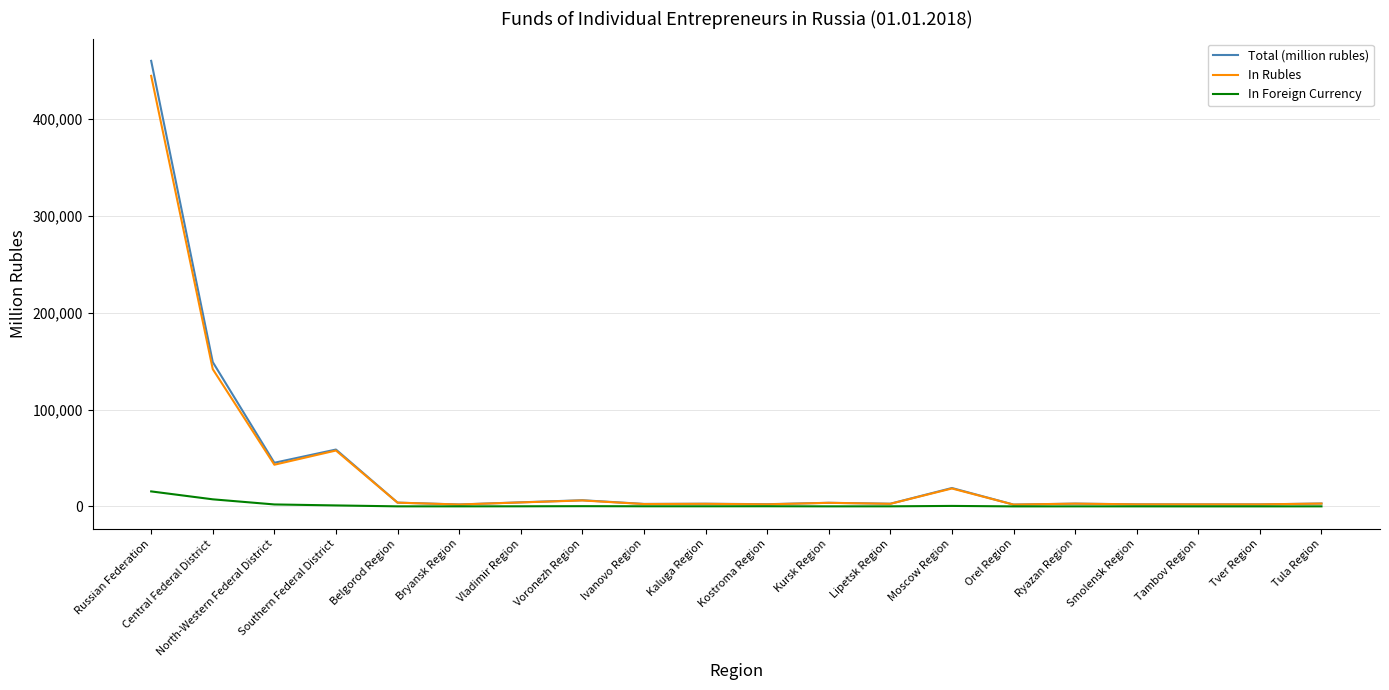

What is the maximum value for In Rubles?

444845